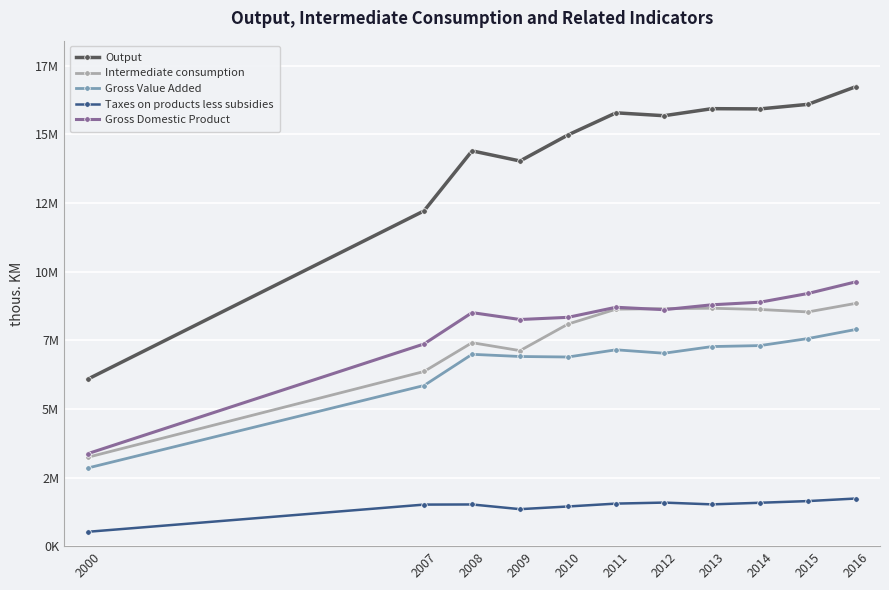

What are all the series names shown in the legend?

Output, Intermediate consumption, Gross Value Added, Taxes on products less subsidies, Gross Domestic Product